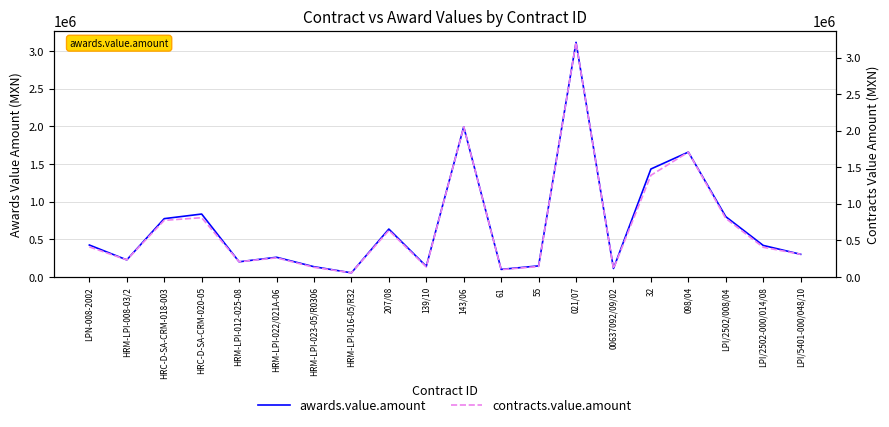

What is the label of the 4th point from the left?

HRC-D-SA-CRM-020-05